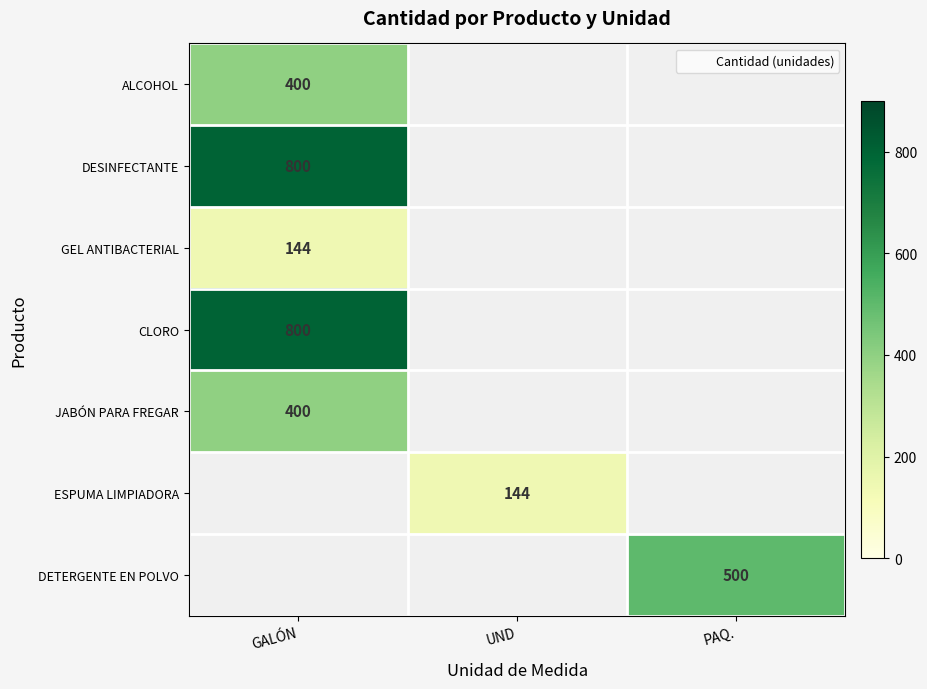

Where is JABÓN PARA FREGAR nearest to the value 400?

GALÓN